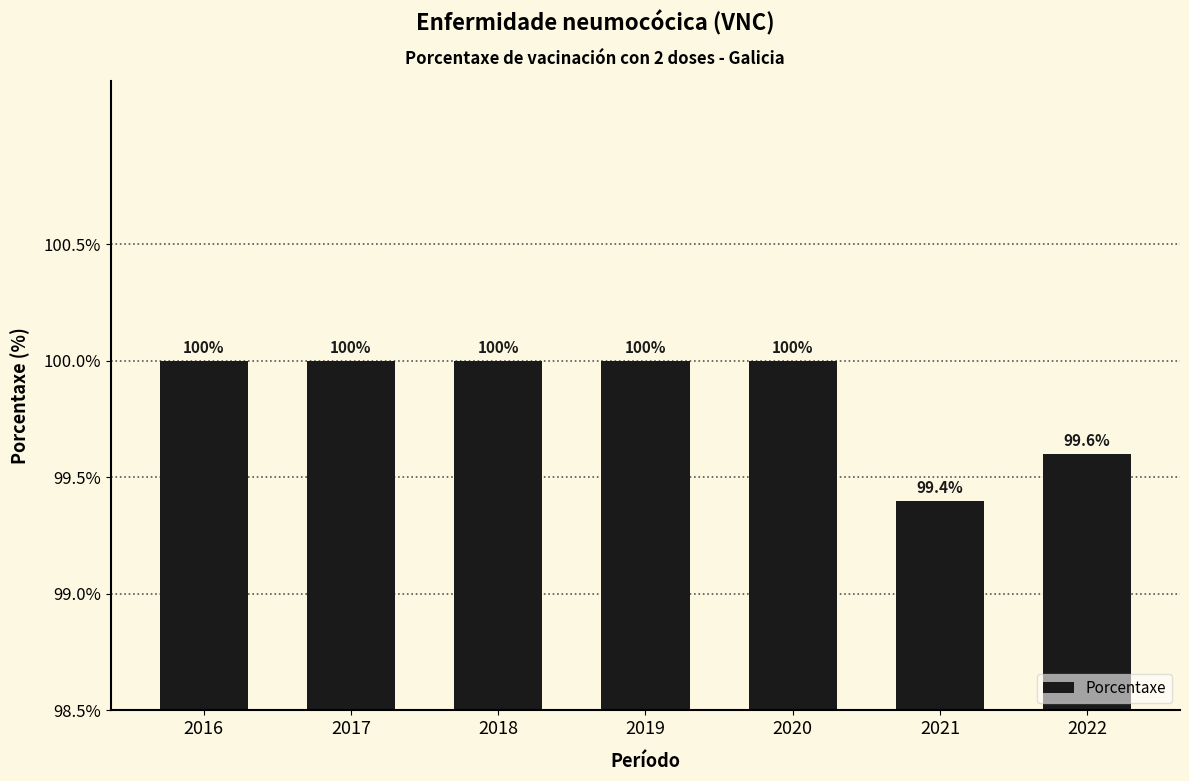

Reading left to right, list all the values displayed in this chart.

100.0	100.0	100.0	100.0	100.0	99.4	99.6